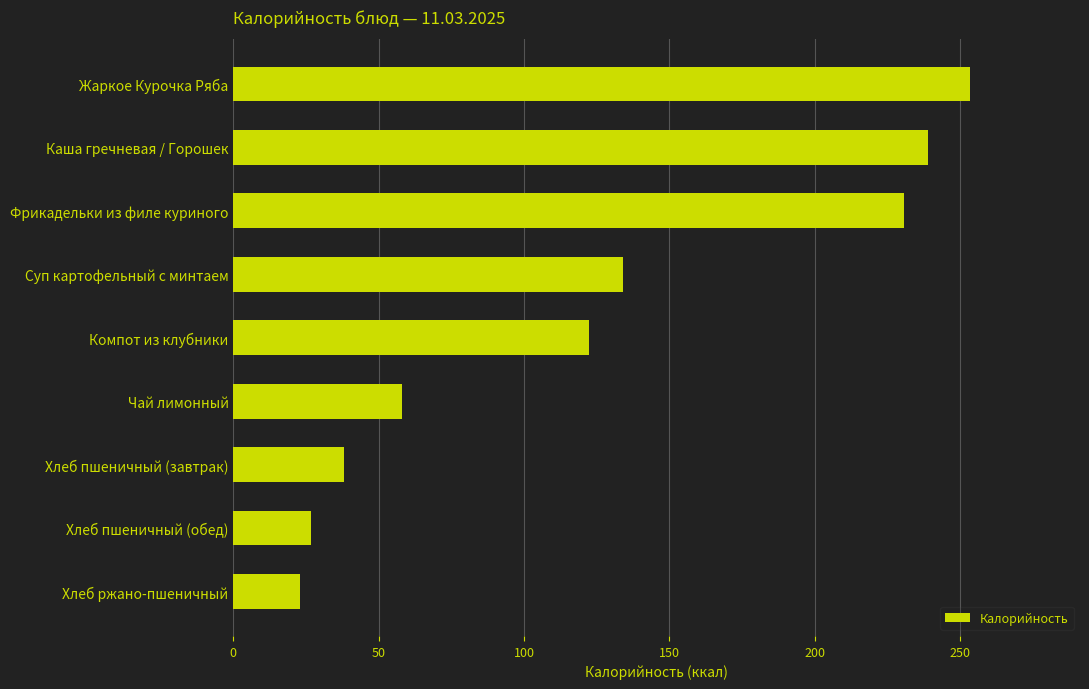

List the labels in order of value, largest first.

Жаркое Курочка Ряба, Каша гречневая / Горошек, Фрикадельки из филе куриного, Суп картофельный с минтаем, Компот из клубники, Чай лимонный, Хлеб пшеничный (завтрак), Хлеб пшеничный (обед), Хлеб ржано-пшеничный